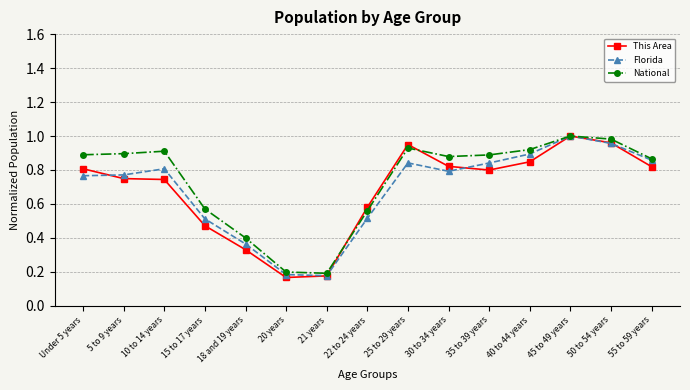

What is the label of the 5th point from the right?

35 to 39 years